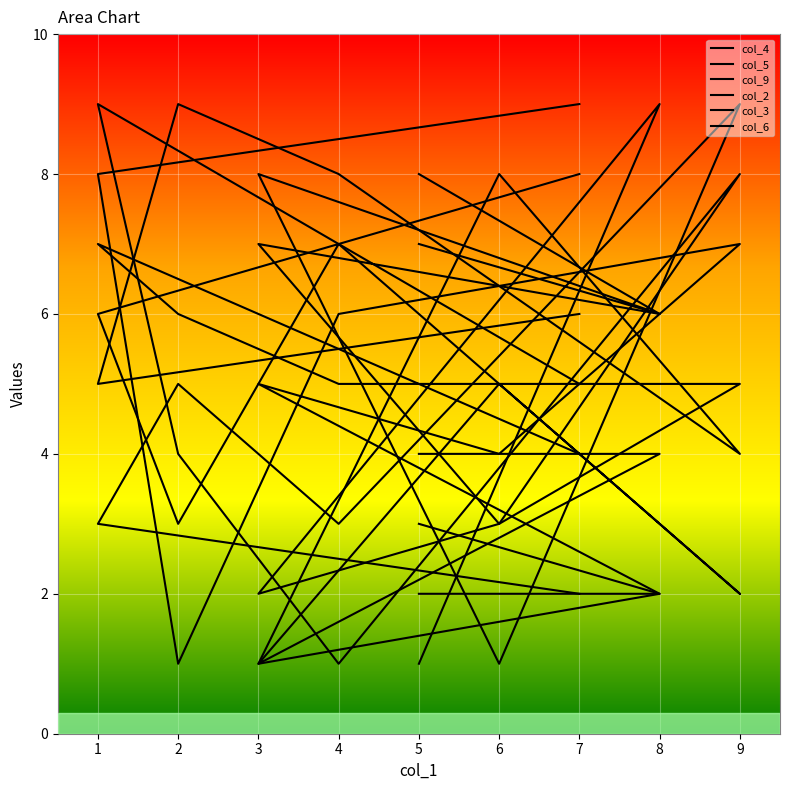

Which label corresponds to the largest value in the chart?

9